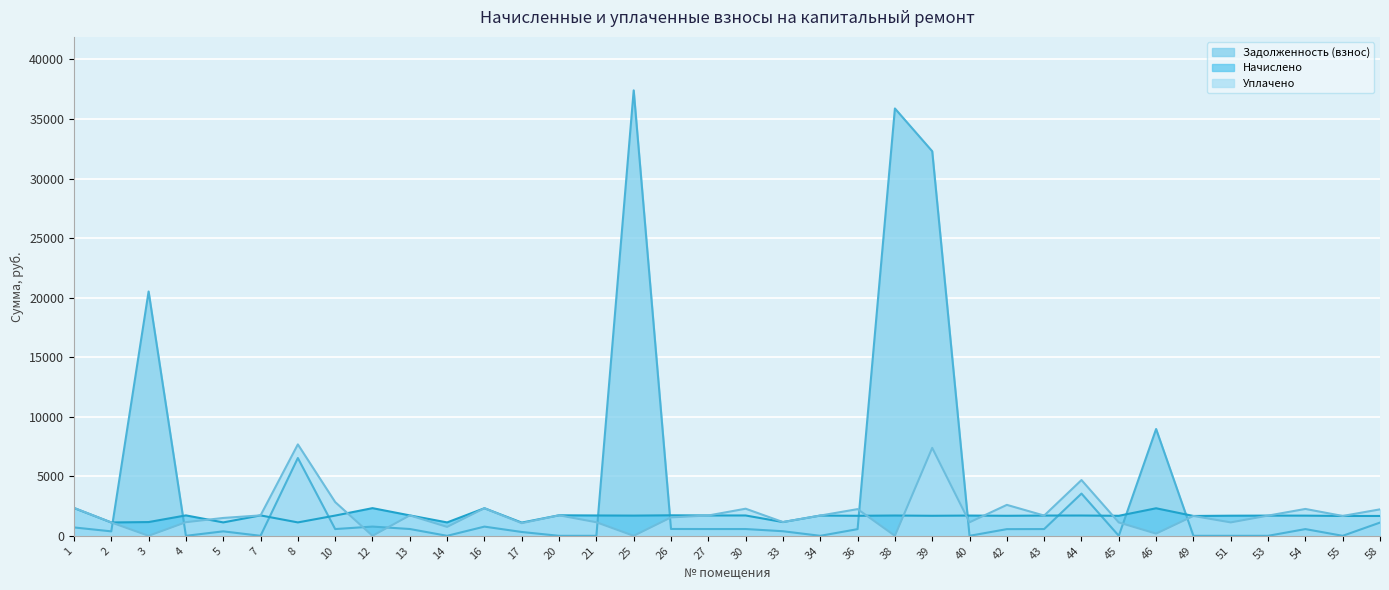

Rank the categories by Уплачено value from lowest to highest.

3, 12, 25, 38, 46, 14, 17, 45, 2, 51, 40, 21, 4, 33, 5, 26, 49, 55, 53, 34, 43, 27, 7, 13, 20, 58, 36, 54, 30, 16, 1, 42, 10, 44, 39, 8